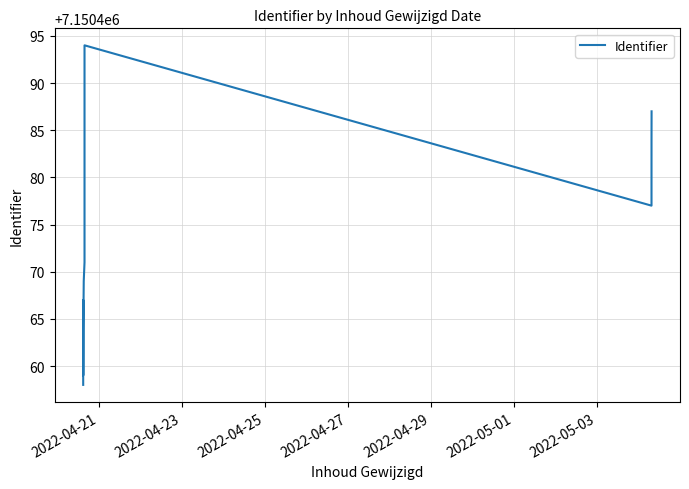

How many lines are shown in the chart?

1